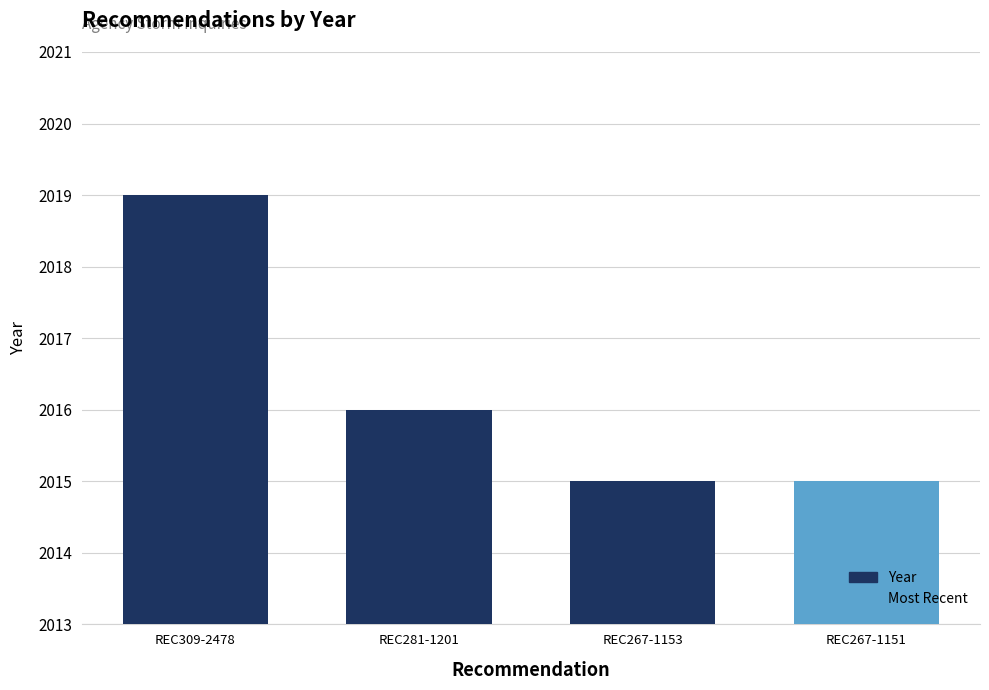

Count the values in the range 2015 to 2019.

4